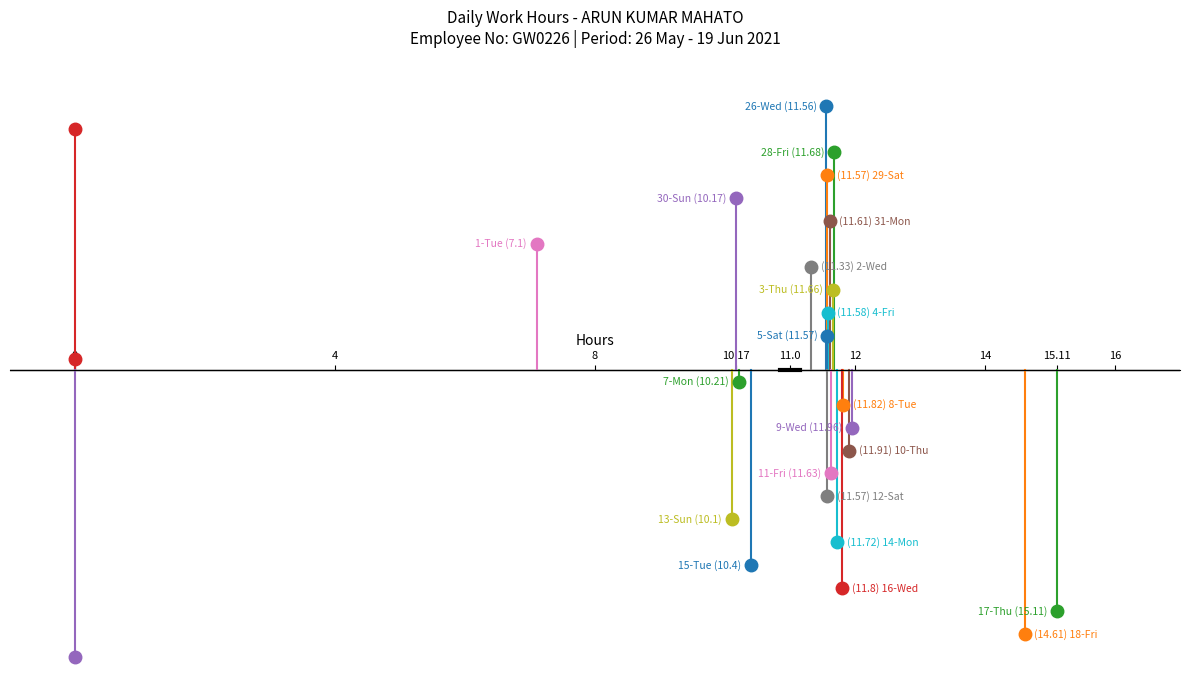

What is the difference between the maximum and second lowest values?

15.1